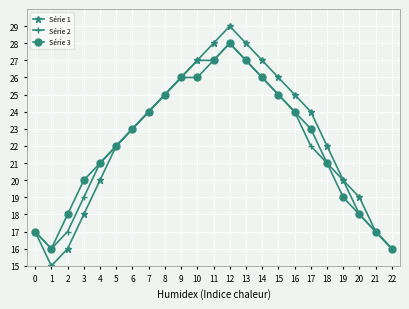

True or false: Série 2 has a value of 16 at 22.

True